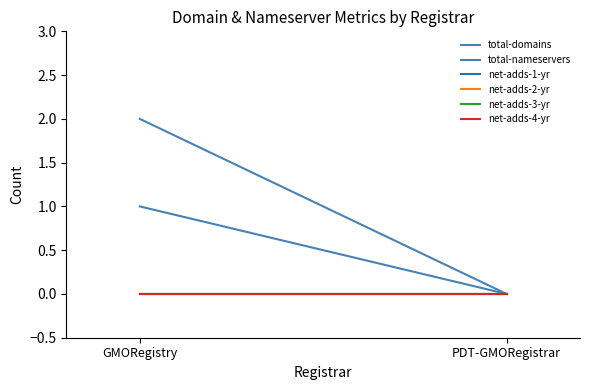

List the labels in order of total-domains value, largest first.

GMORegistry, PDT-GMORegistrar